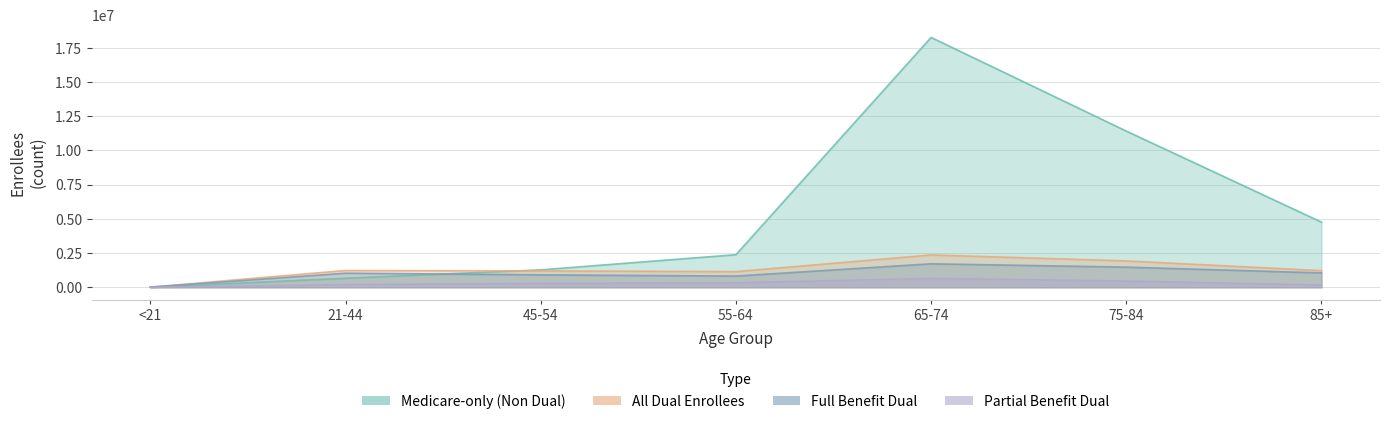

What is the maximum value for Full Benefit Medicare-Medicaid Dual Enrollees?

1716543